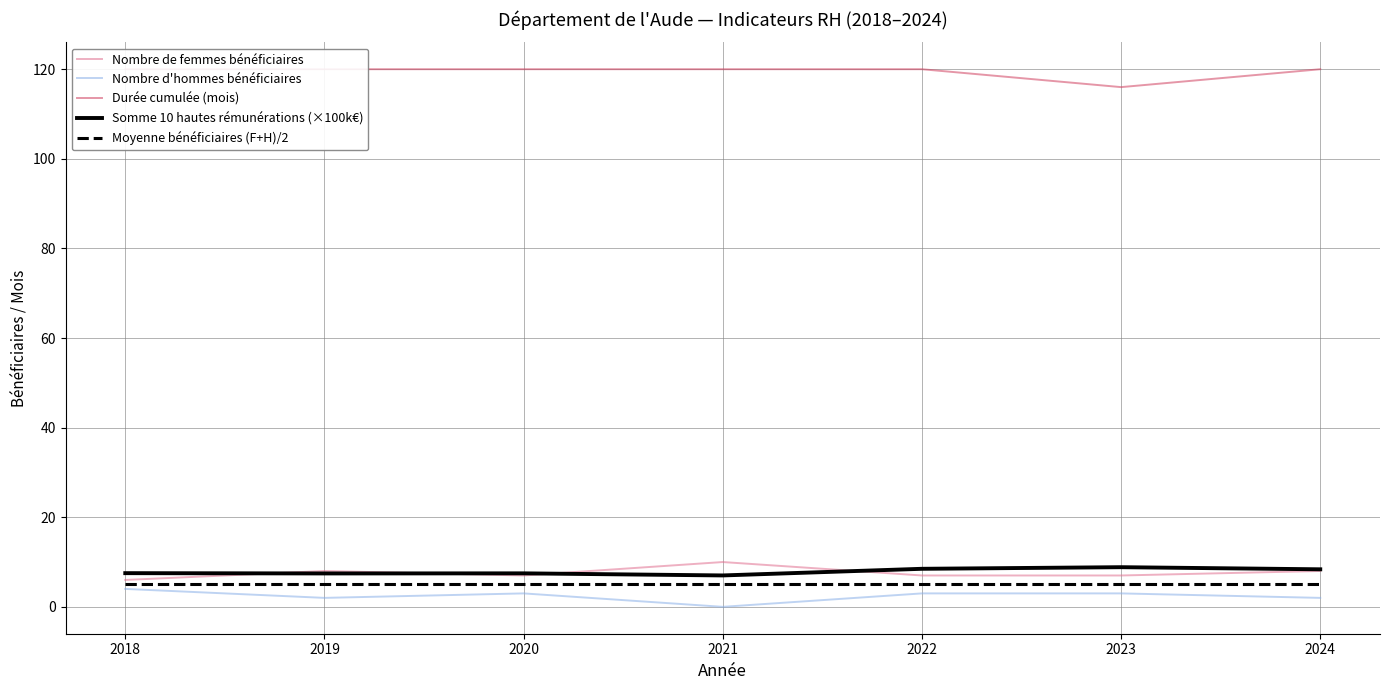

What is the approximate value of Moyenne bénéficiaires (F+H)/2 at 2024?

5.0